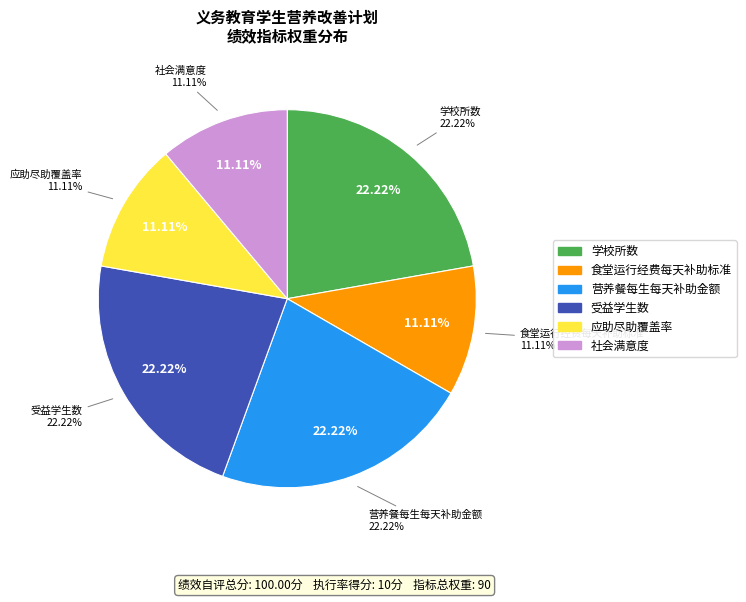

Is the sum of 学校所数 and 食堂运行经费每天补助标准 greater than half?

No